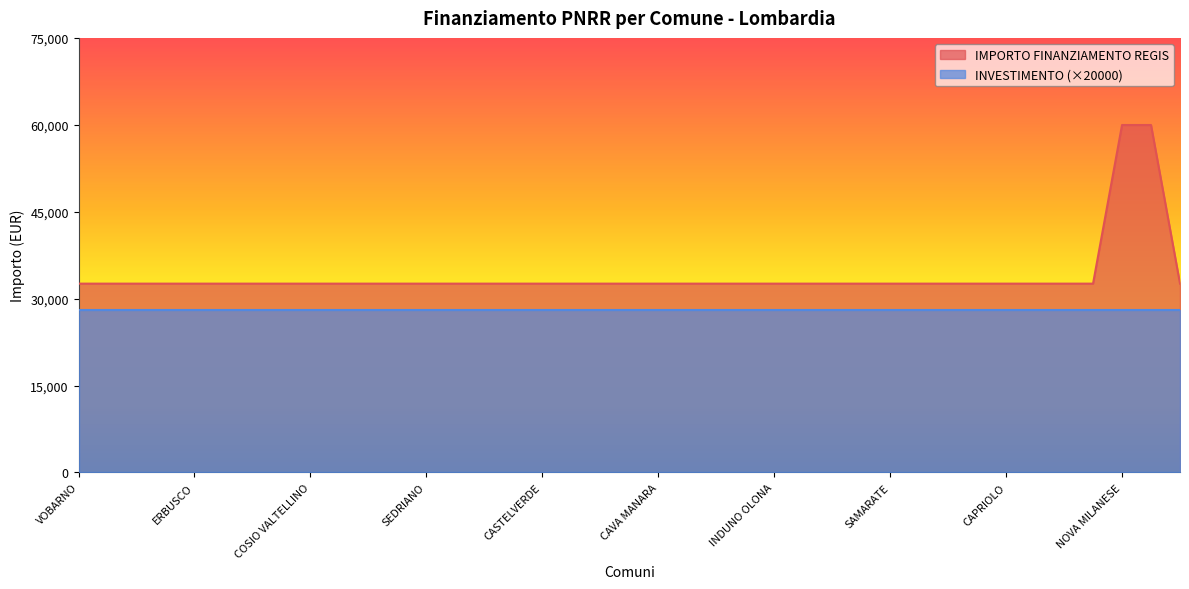

Does the chart display data point markers on the line(s)?

No